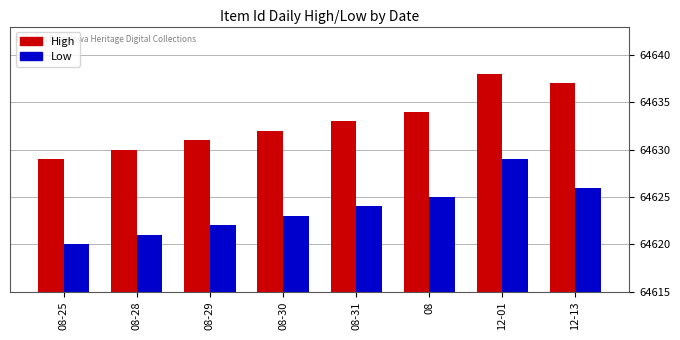

What is the maximum value shown in the chart?

64638